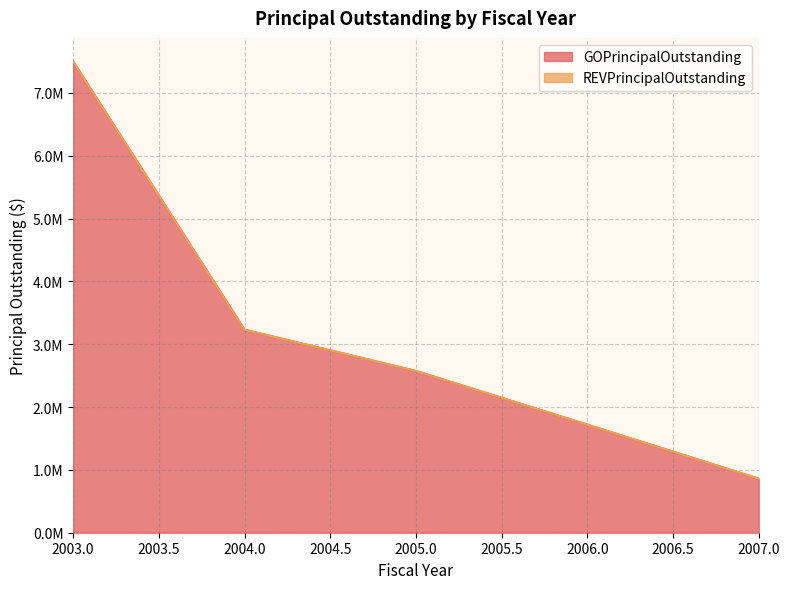

What is the change in value from 2004 to 2005?

-656795.9